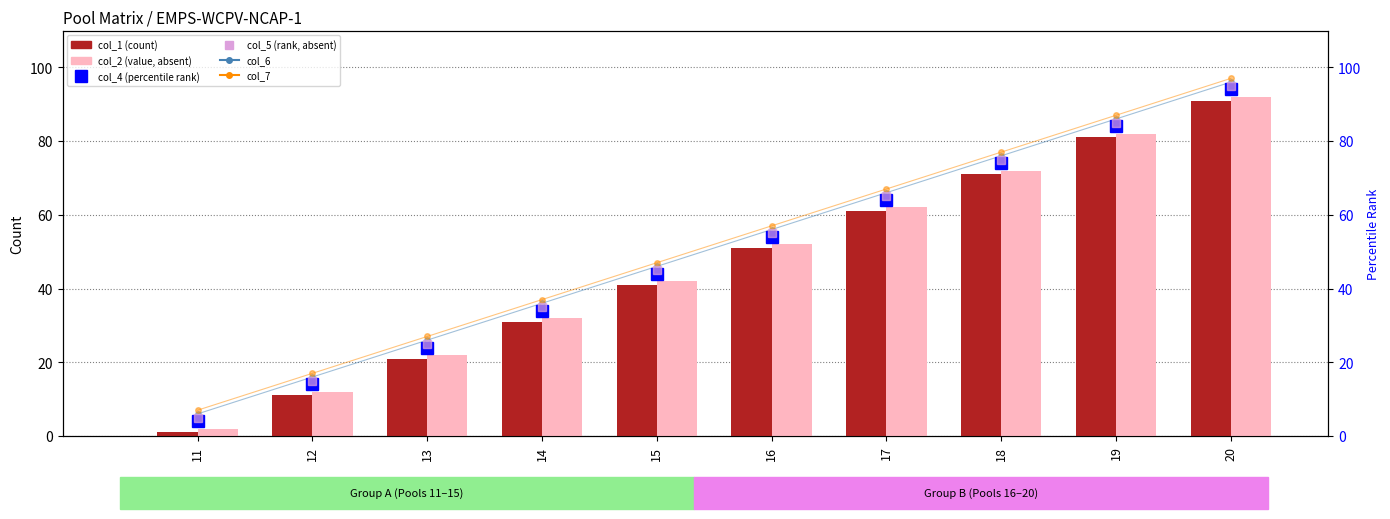

Reading left to right, extract all data points from this chart.

col_6: 6	16	26	36	46	56	66	76	86	96
col_7: 7	17	27	37	47	57	67	77	87	97
col_1 (count): 1	11	21	31	41	51	61	71	81	91
col_2 (value, absent): 2	12	22	32	42	52	62	72	82	92
col_4 (percentile rank): 4	14	24	34	44	54	64	74	84	94
col_5 (rank, absent): 5	15	25	35	45	55	65	75	85	95